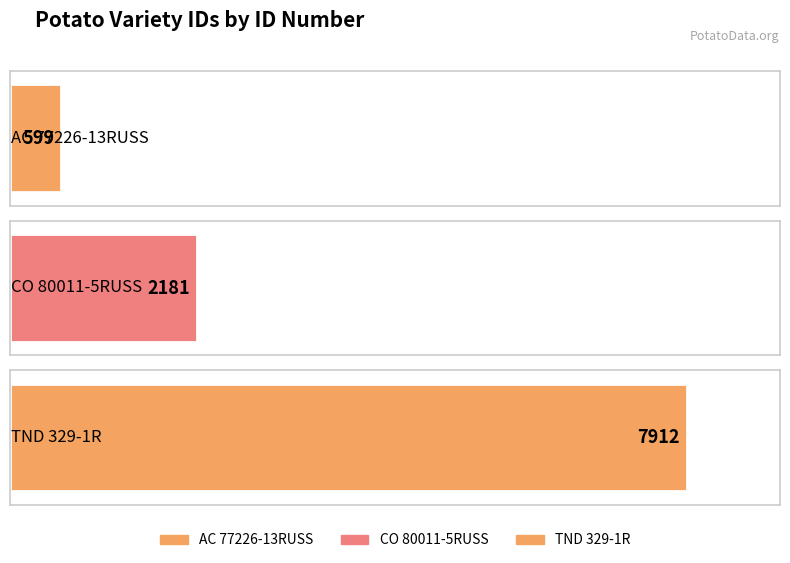

What is the average value?

3564